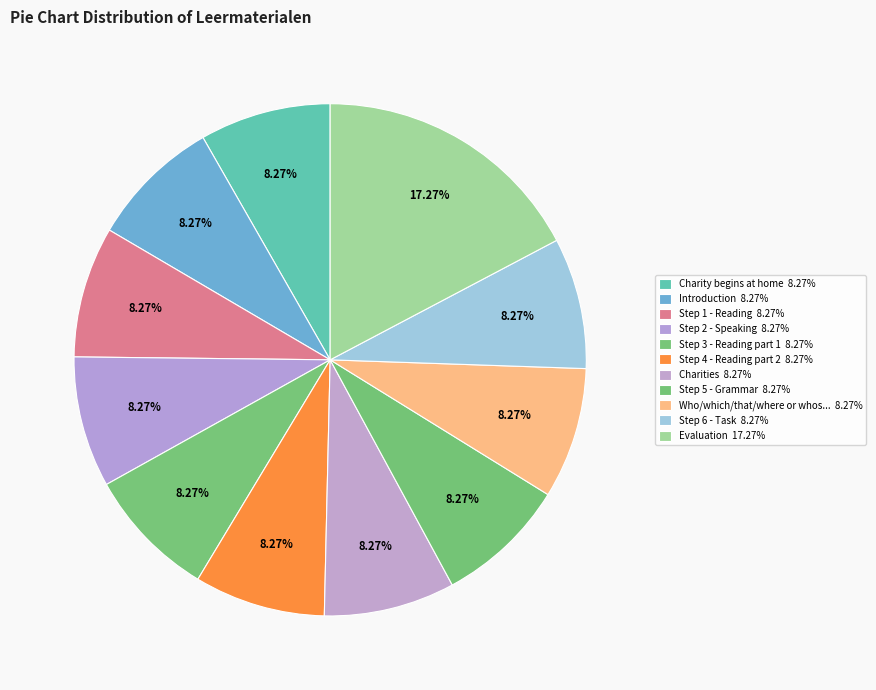

How many segments does this pie chart have?

11